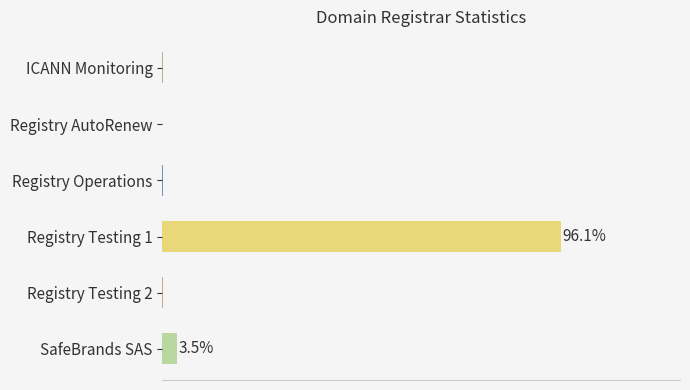

List the labels in order of value, smallest first.

Registry AutoRenew, ICANN Monitoring, Registry Operations, Registry Testing 2, SafeBrands SAS, Registry Testing 1